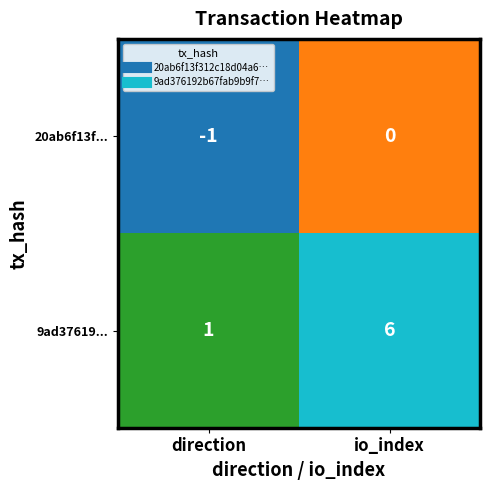

What is the greatest value displayed?

6